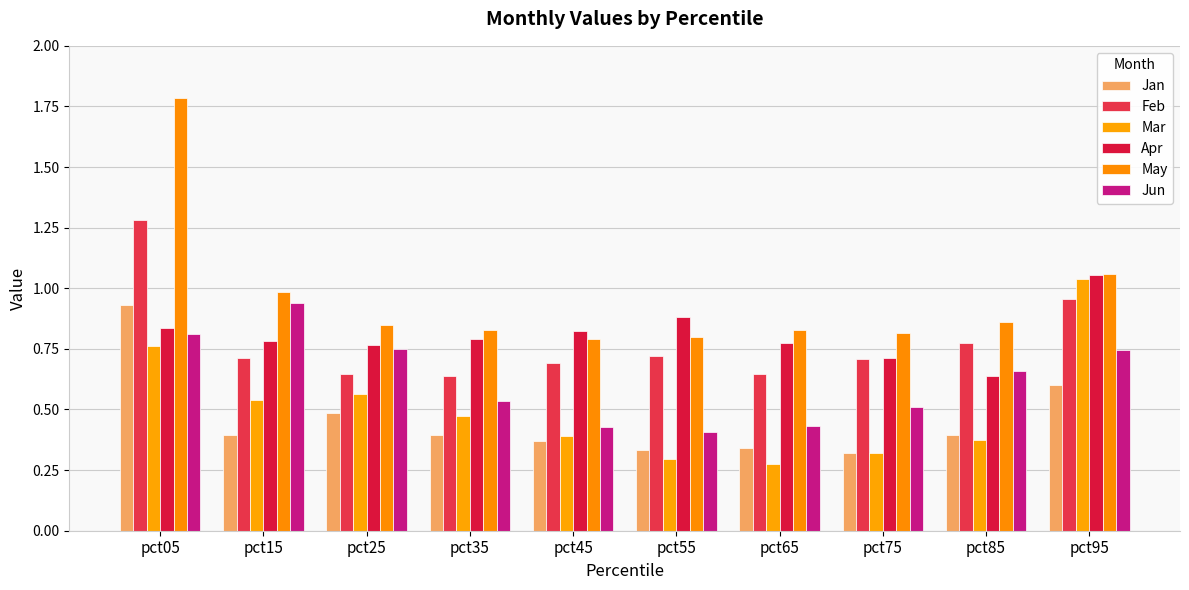

What is the sum of the Jun values at pct75 and pct65?

0.9